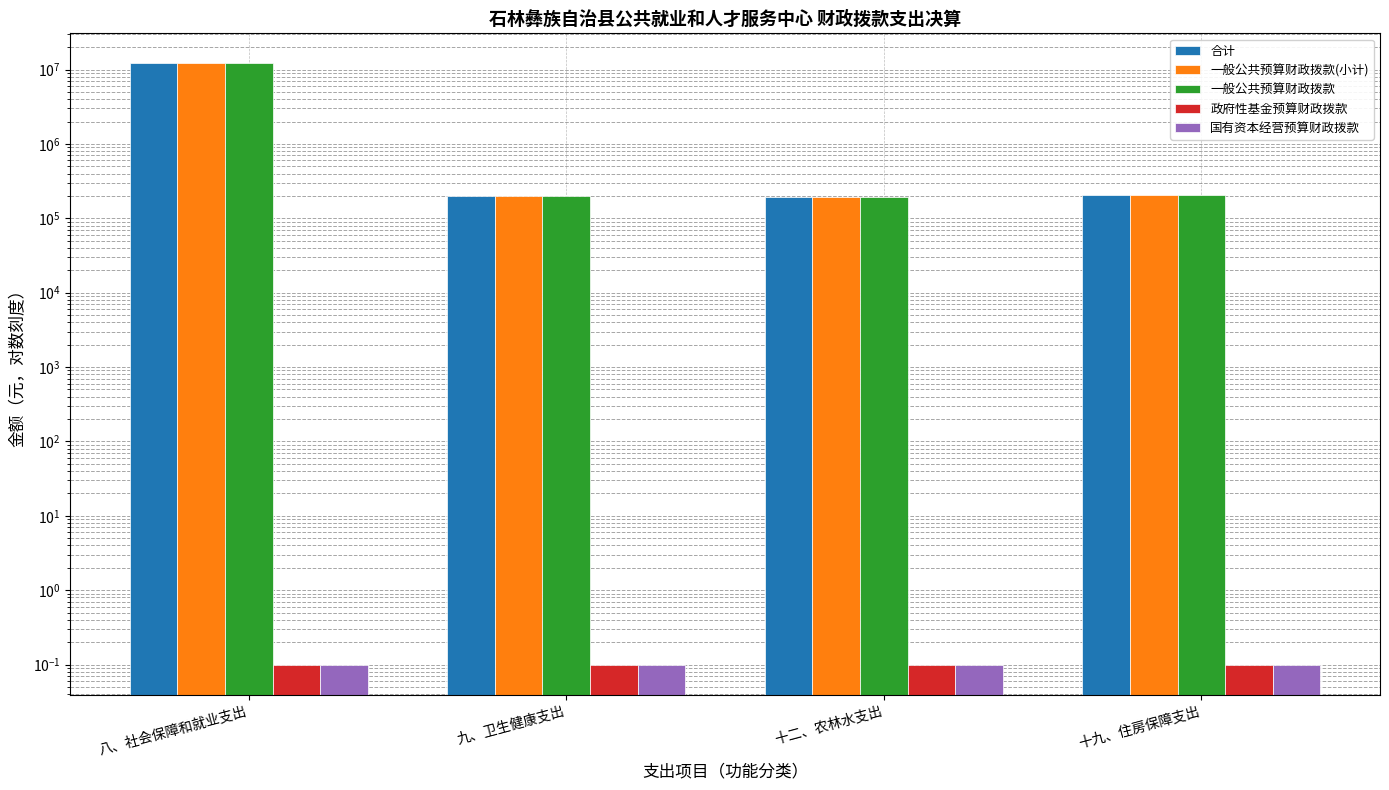

What are all the series names shown in the legend?

合计, 一般公共预算财政拨款(小计), 一般公共预算财政拨款, 政府性基金预算财政拨款, 国有资本经营预算财政拨款